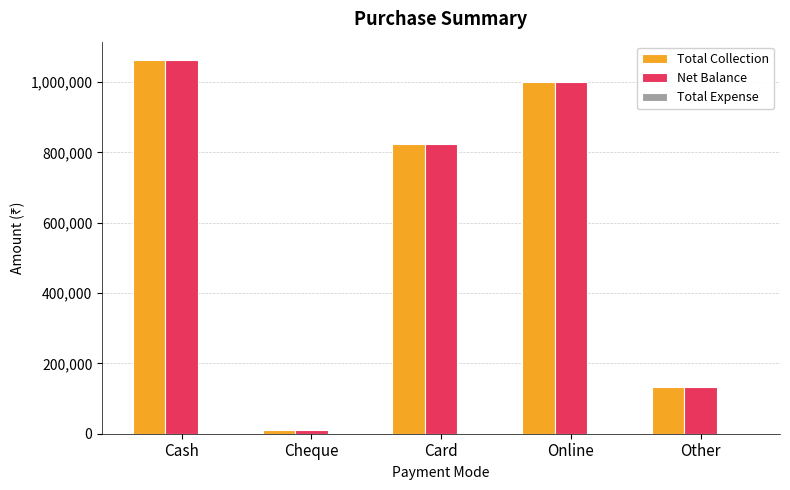

Is it true that Net Balance equals 824390 at Card?

True